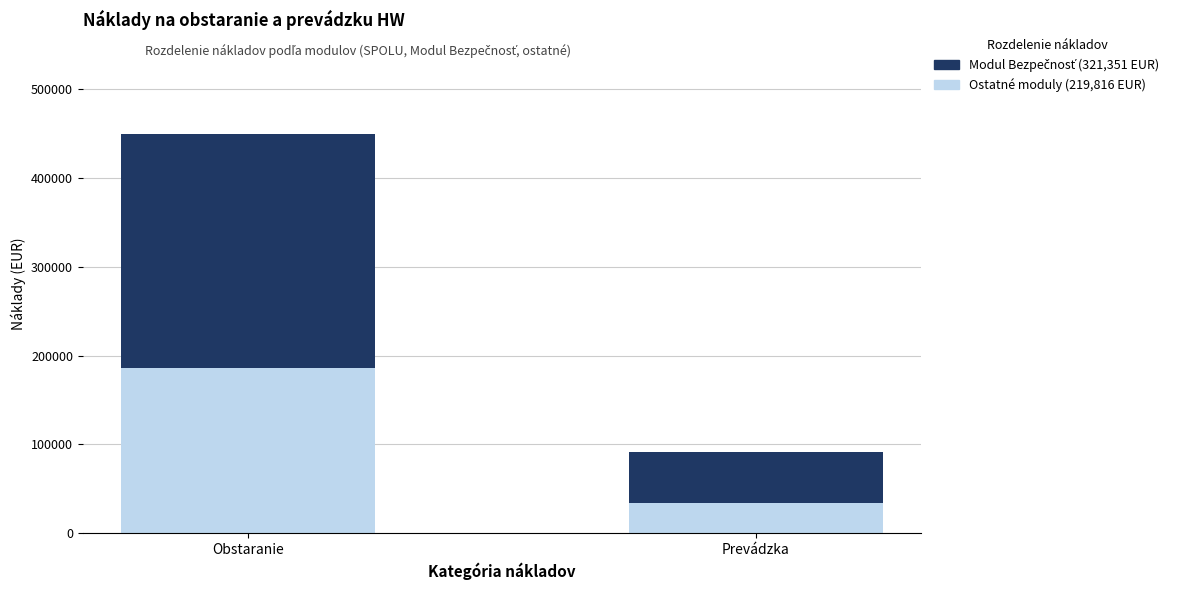

At which category is the sum across all series the highest?

Obstaranie